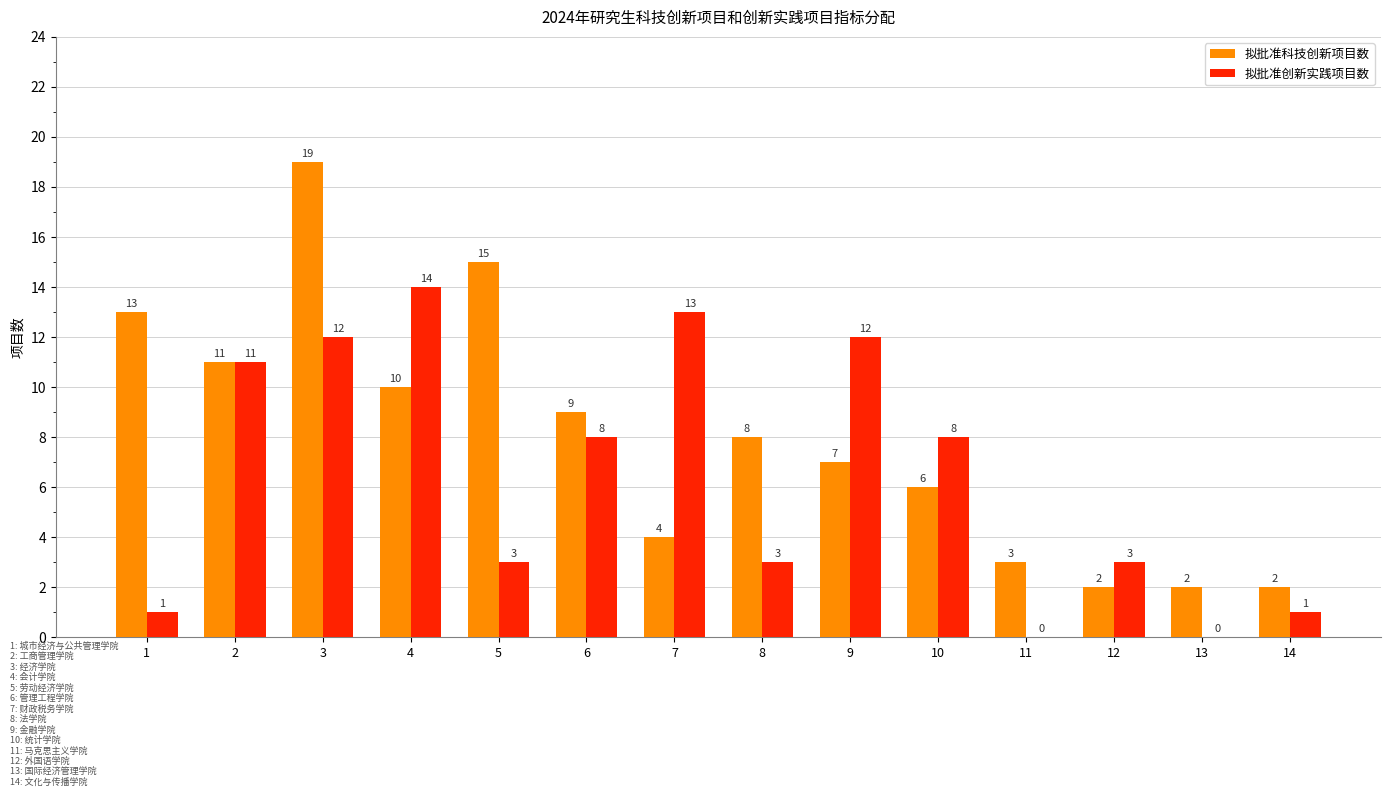

What is the average value of the 拟批准创新实践项目数 series?

6